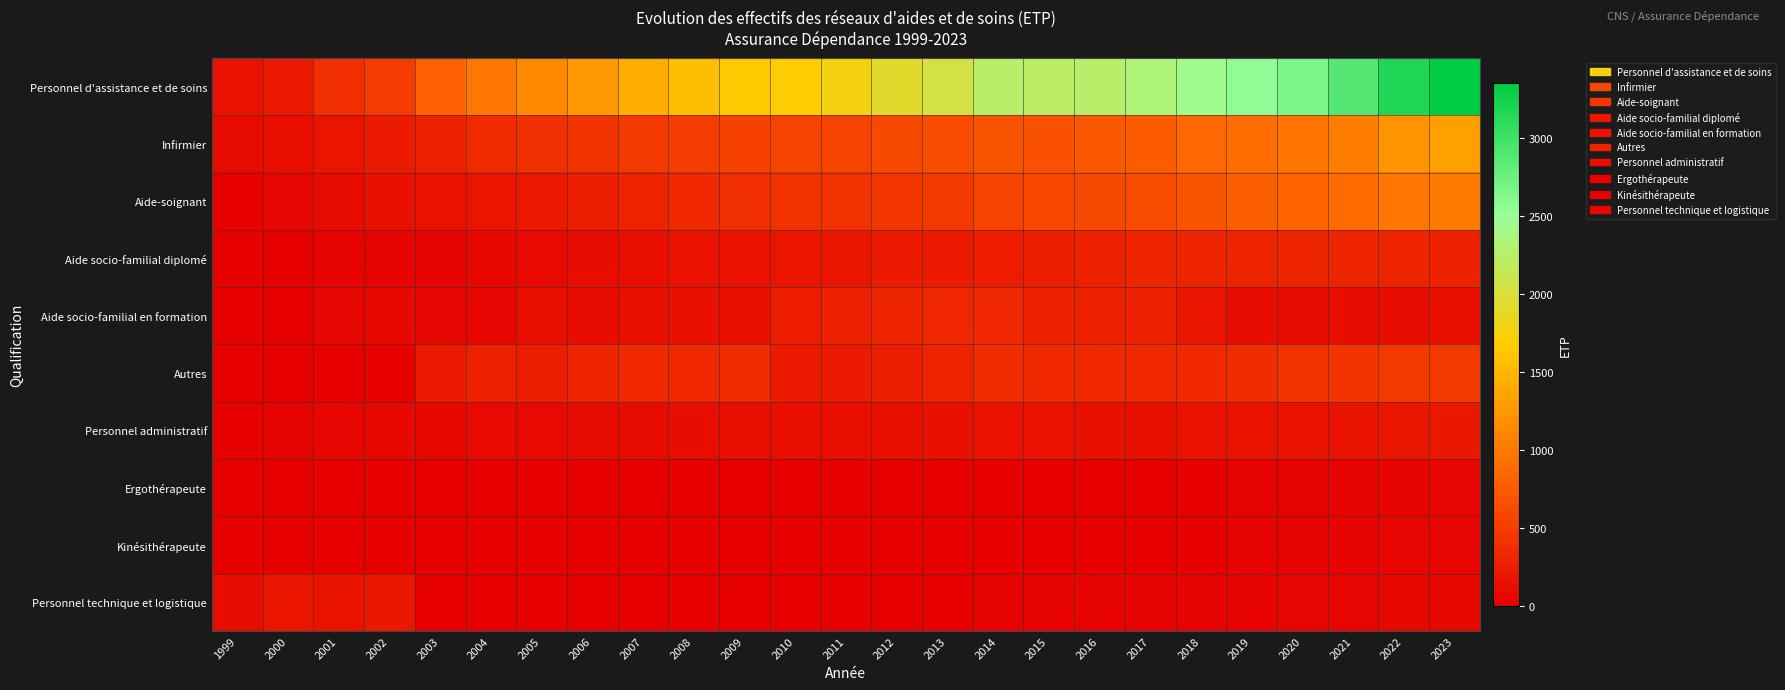

Count the number of categories in the chart.

25